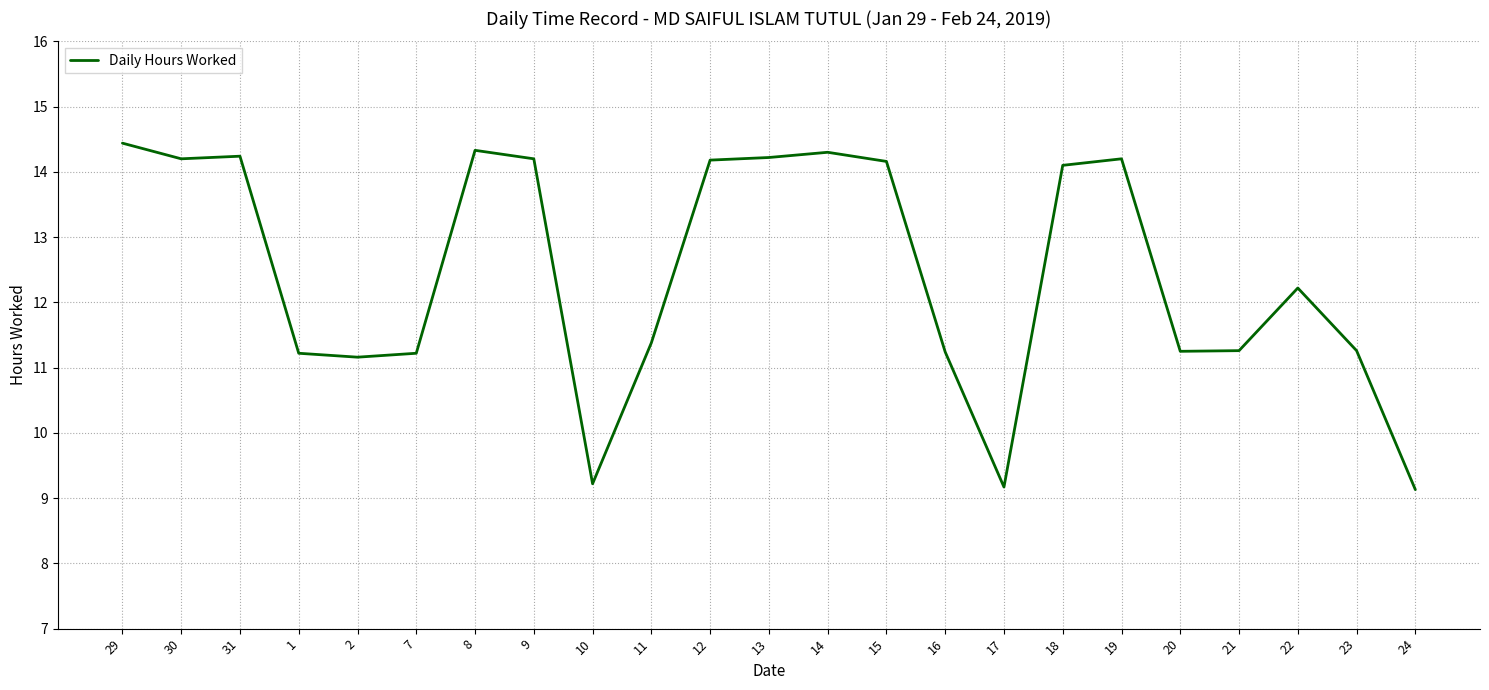

What is the sum of all values?

286.3